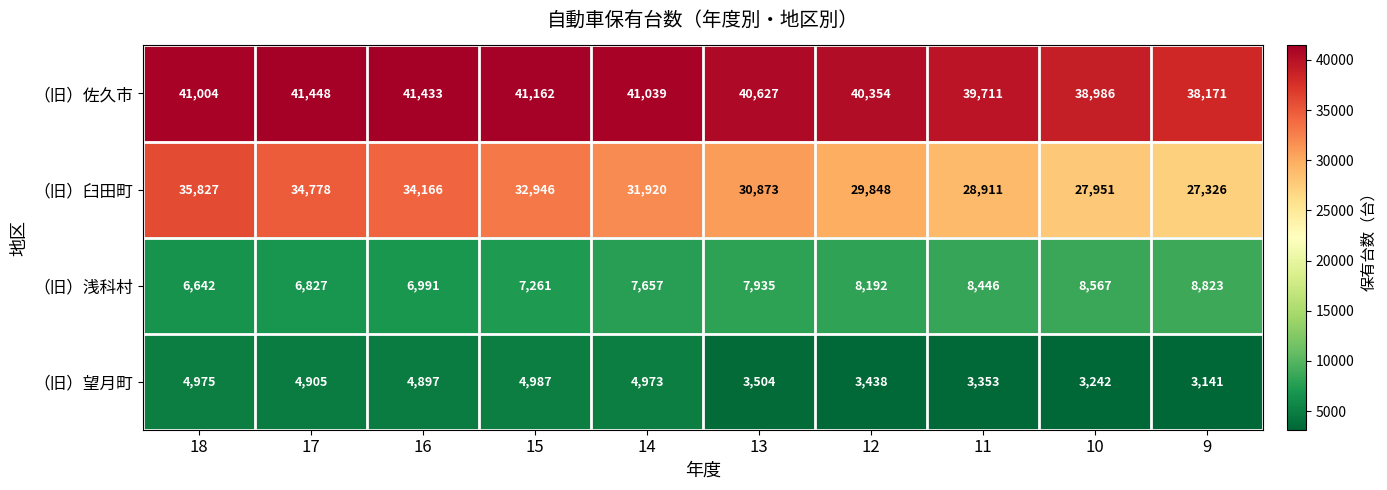

Which series has the widest spread of values?

（旧）臼田町